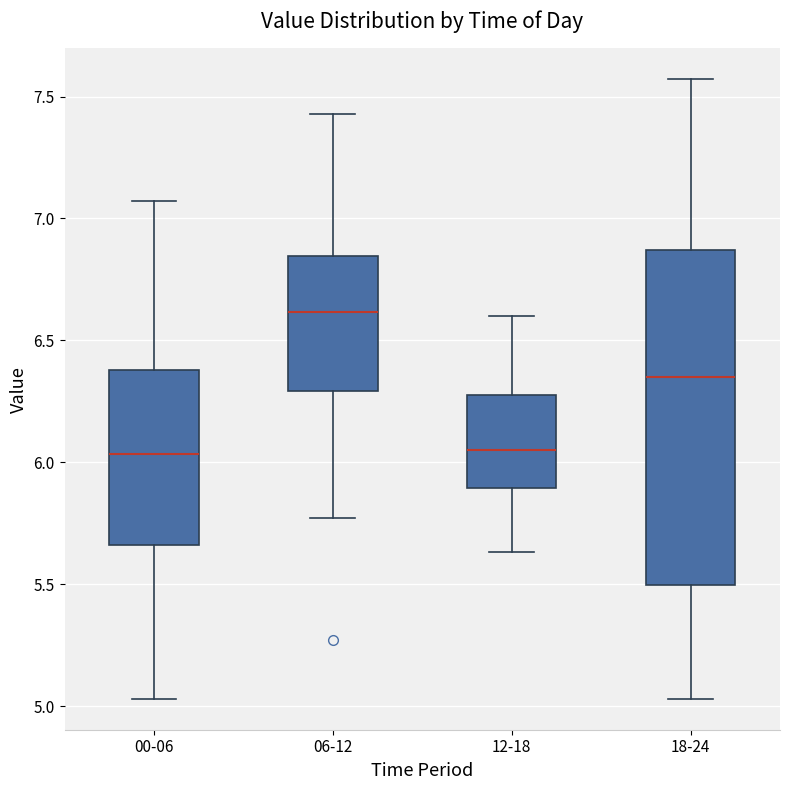

Where does the upper whisker of the box for 12-18 end on the y-axis? The values are not printed on the chart, so give them approximately, as read against the axis.

6.60